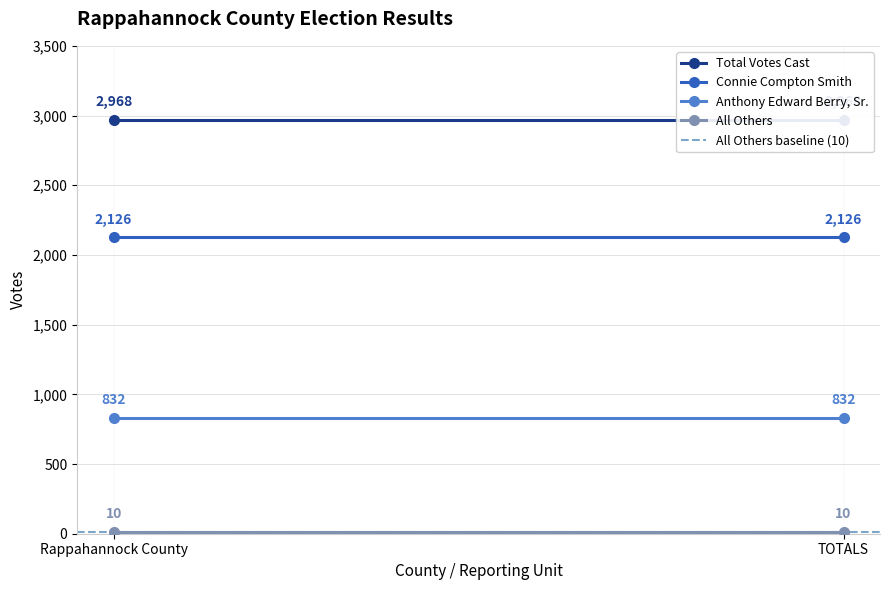

What is the spread (max minus min) of values at TOTALS?

2958